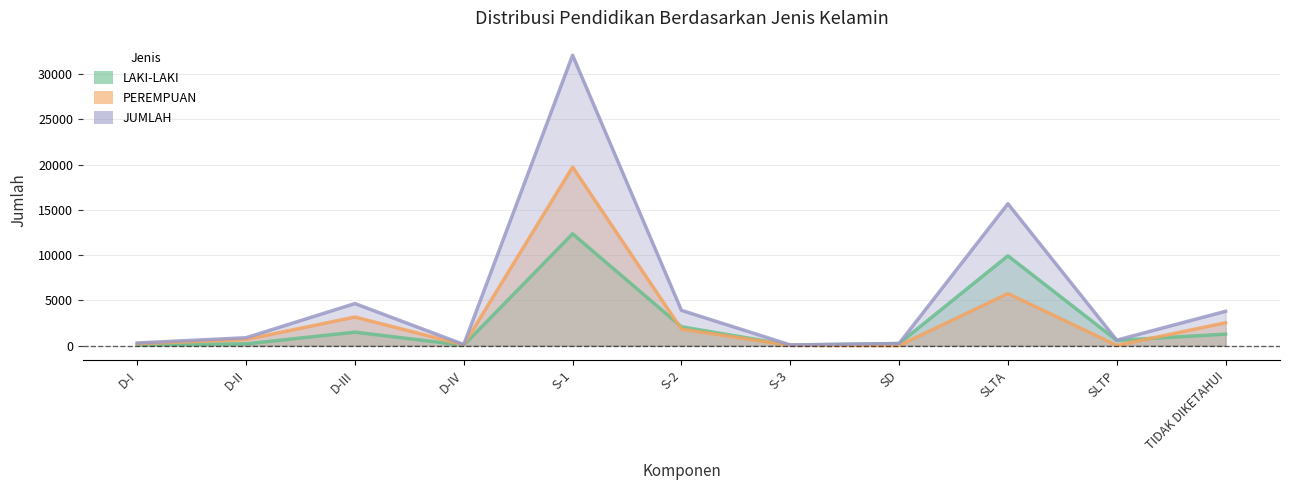

True or false: JUMLAH and PEREMPUAN intersect in this chart.

False